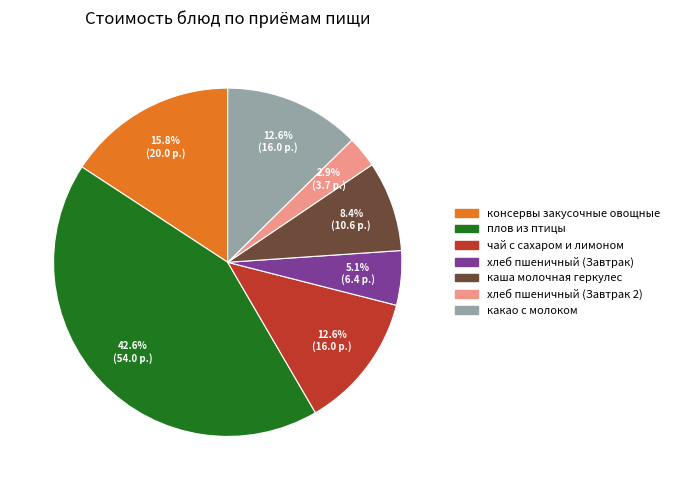

Do чай с сахаром и лимоном and хлеб пшеничный (Завтрак) together represent more than half of the pie?

No